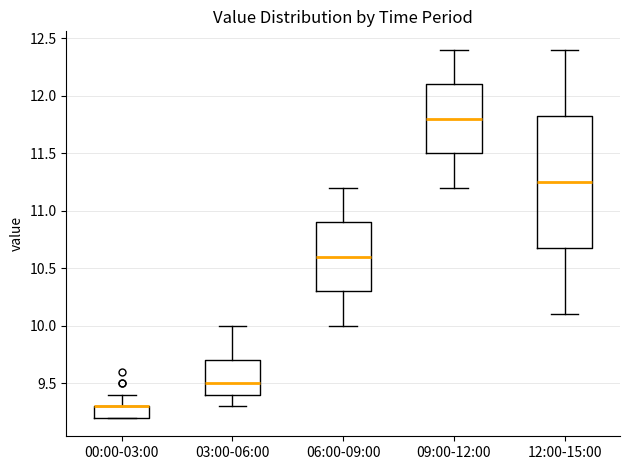

Which box is the tallest, from its lower edge to its upper edge?

12:00-15:00